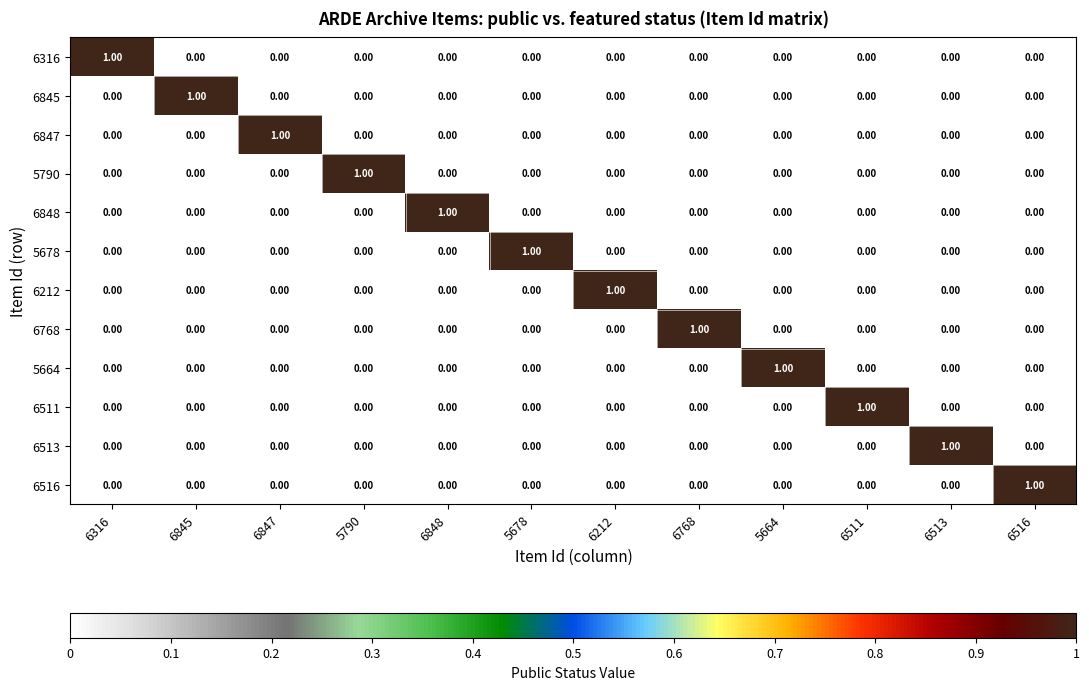

At how many categories does at least one series exceed 0?

12